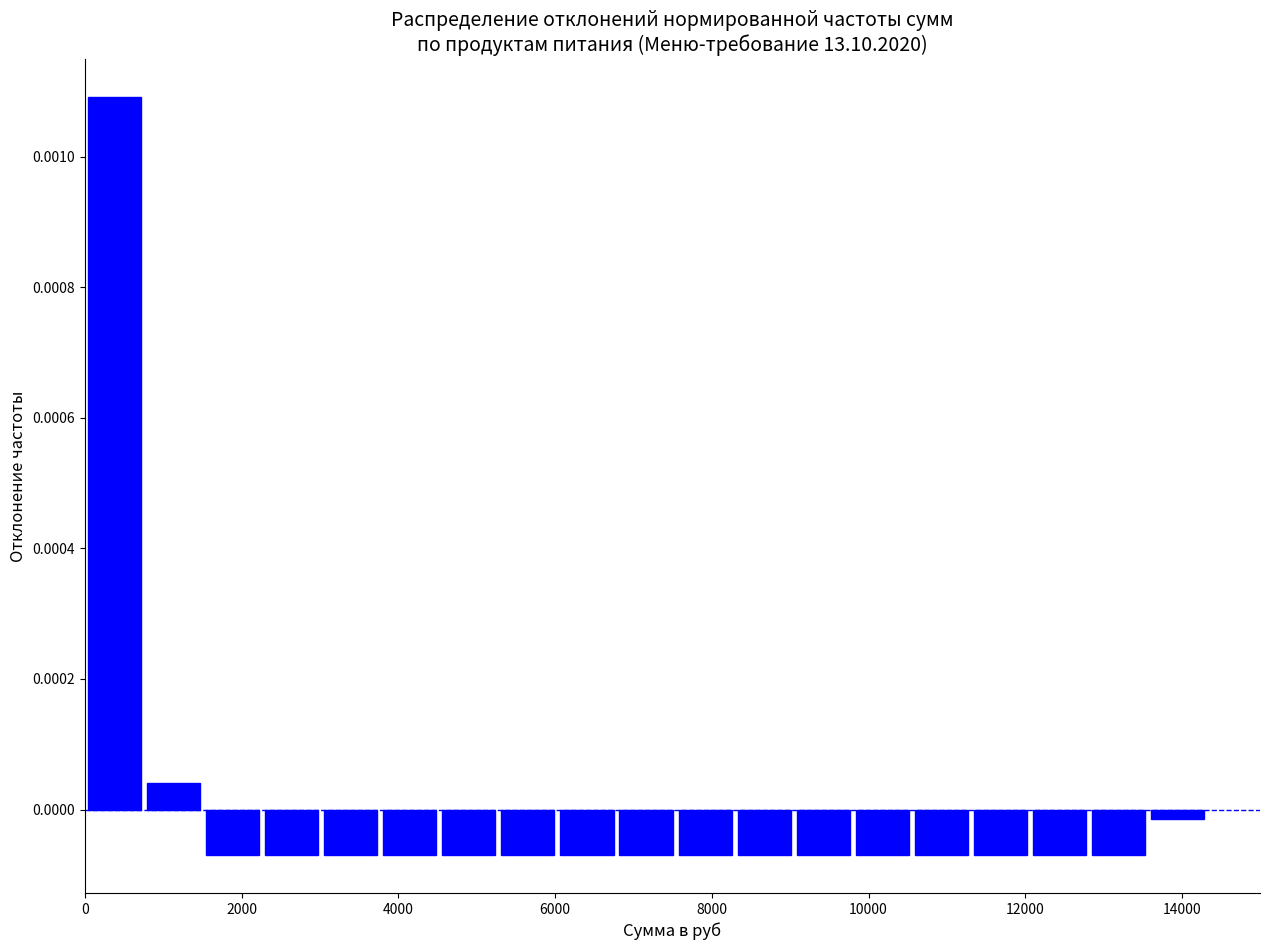

Around what value on the x-axis is the tallest bar? Give the approximate position of its centre, as read against the axis.

400